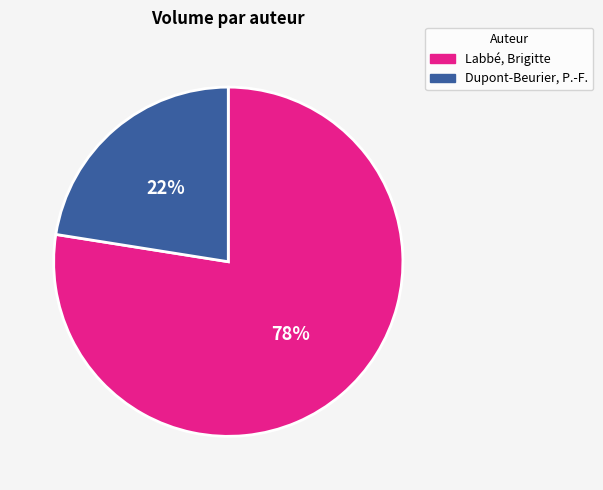

To the nearest percent, what portion does Labbé, Brigitte represent?

77%